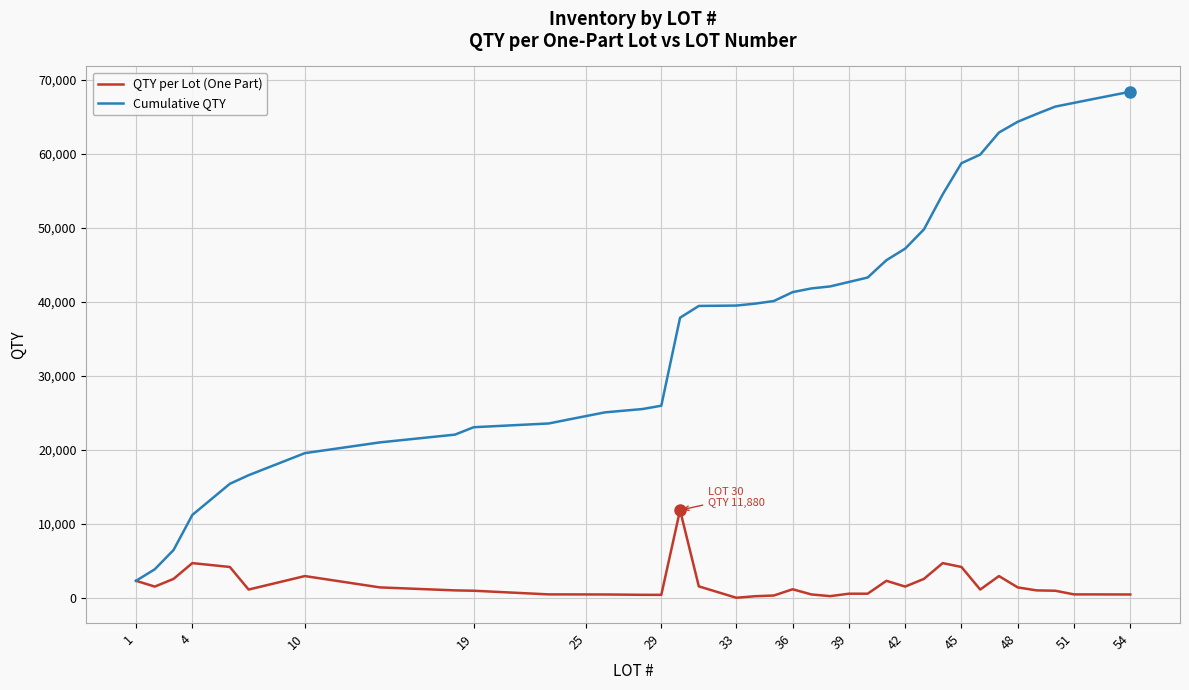

What is the minimum value for Cumulative QTY?

2340